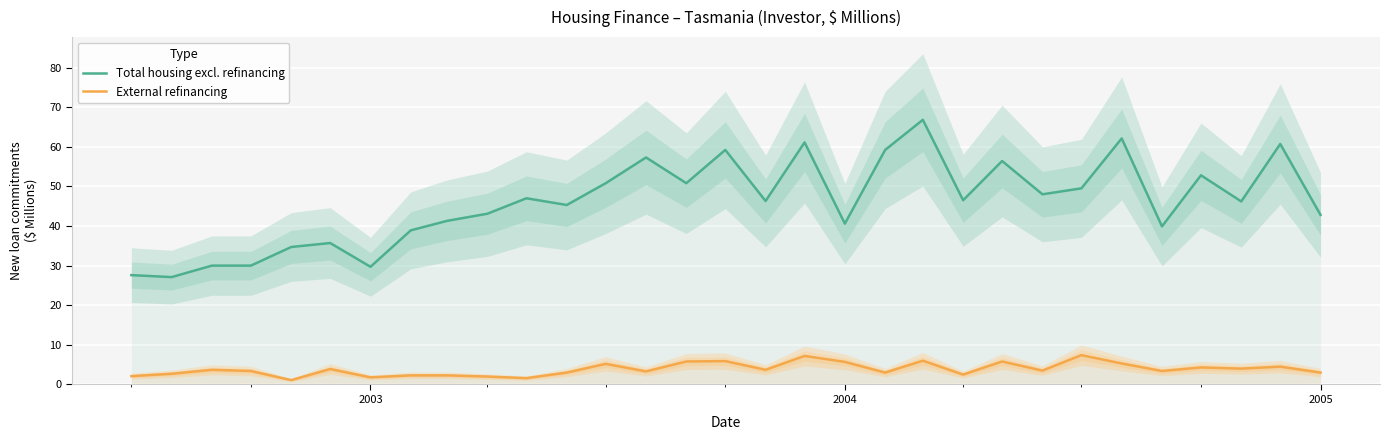

True or false: Total housing excl. refinancing and External refinancing cross at least once.

False